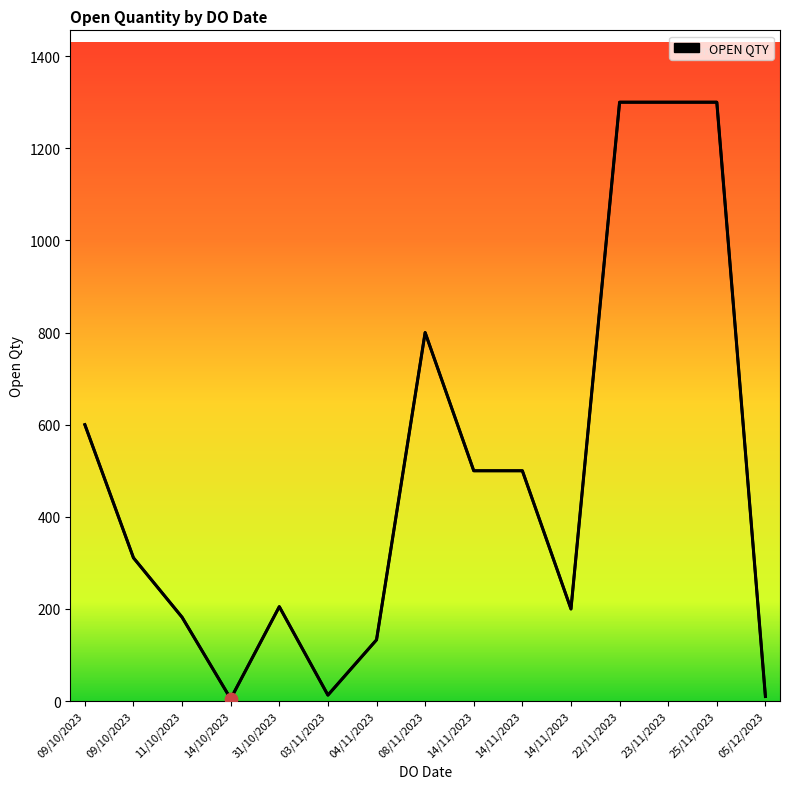

Between 14/10/2023 and 04/11/2023, which is larger?

04/11/2023